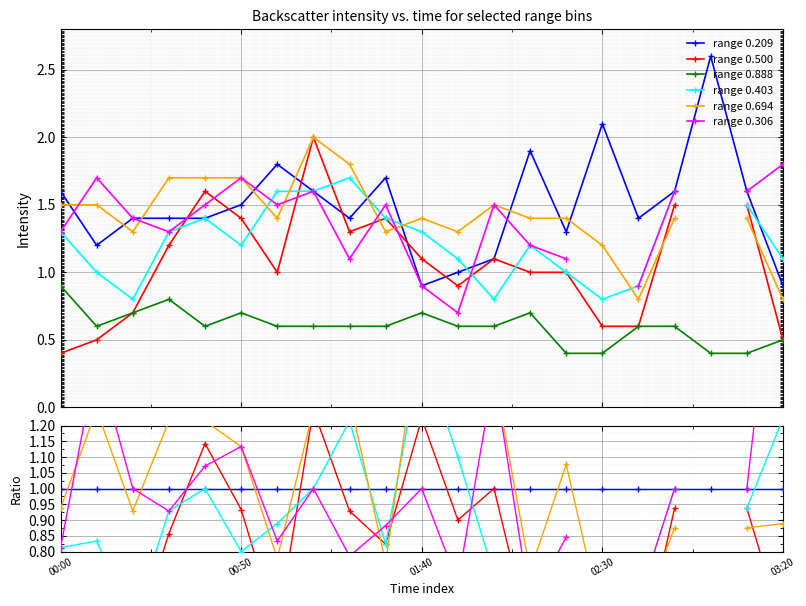

How many lines are shown in the chart?

6